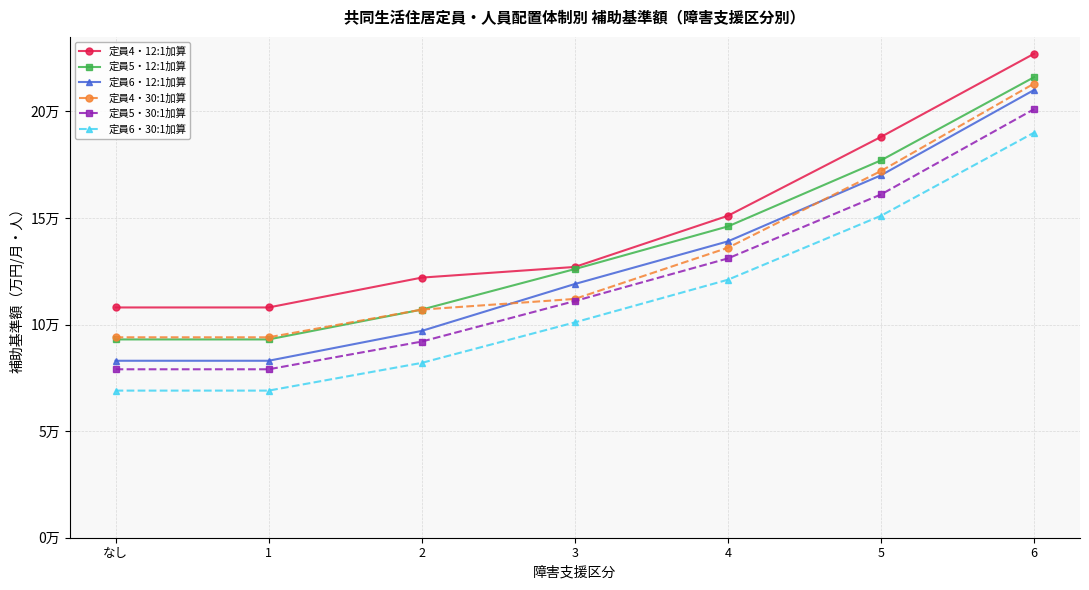

What position from the right is 5?

2